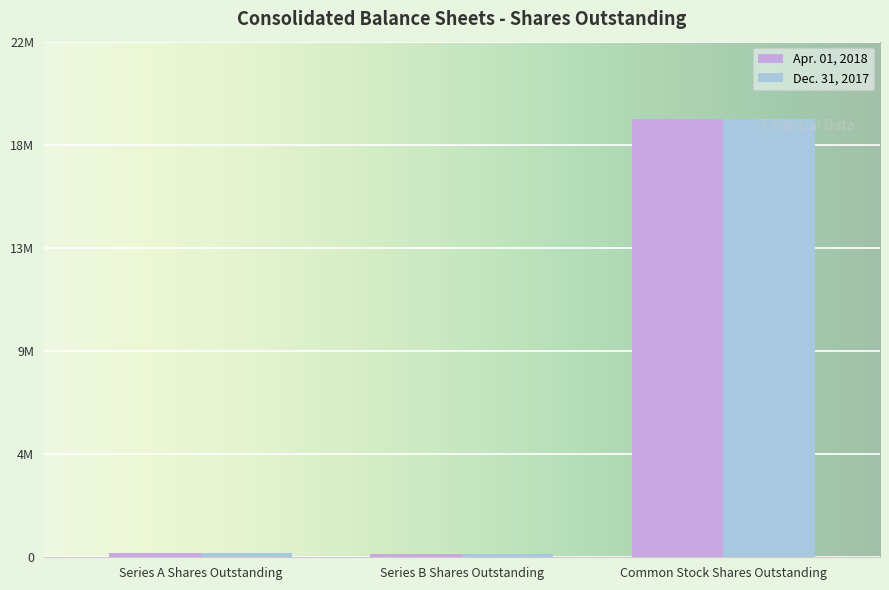

What are all the series names shown in the legend?

Apr. 01, 2018, Dec. 31, 2017